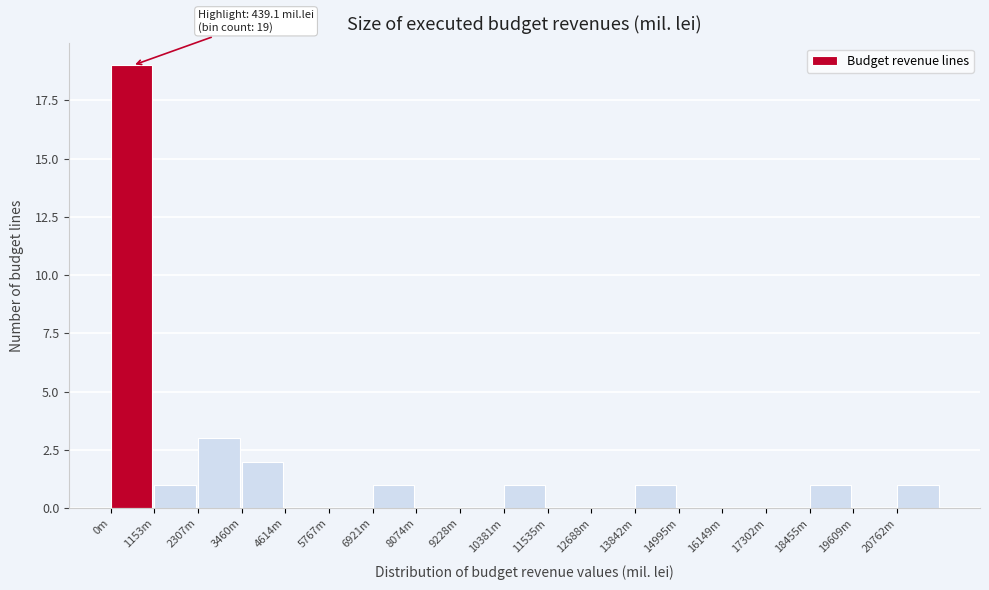

Reading right to left, what are all the values shown in this chart?

20762m=1	19609m=0	18455m=1	17302m=0	16149m=0	14995m=0	13842m=1	12688m=0	11535m=0	10381m=1	9228m=0	8074m=0	6921m=1	5767m=0	4614m=0	3460m=2	2307m=3	1153m=1	0m=19